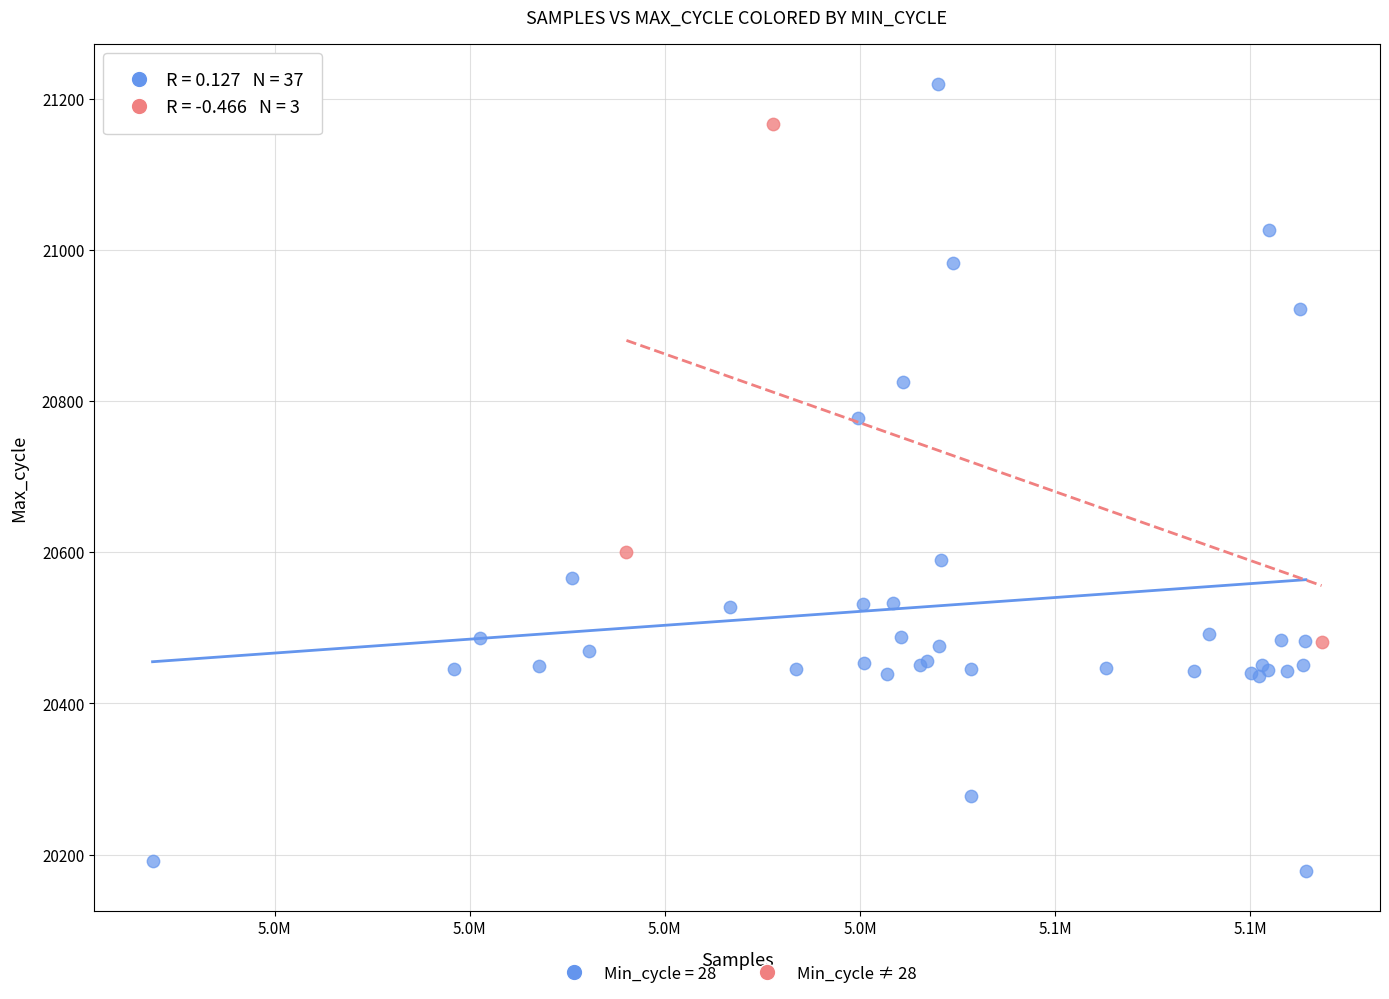

Which series contains the highest Y value?

Min_cycle = 28